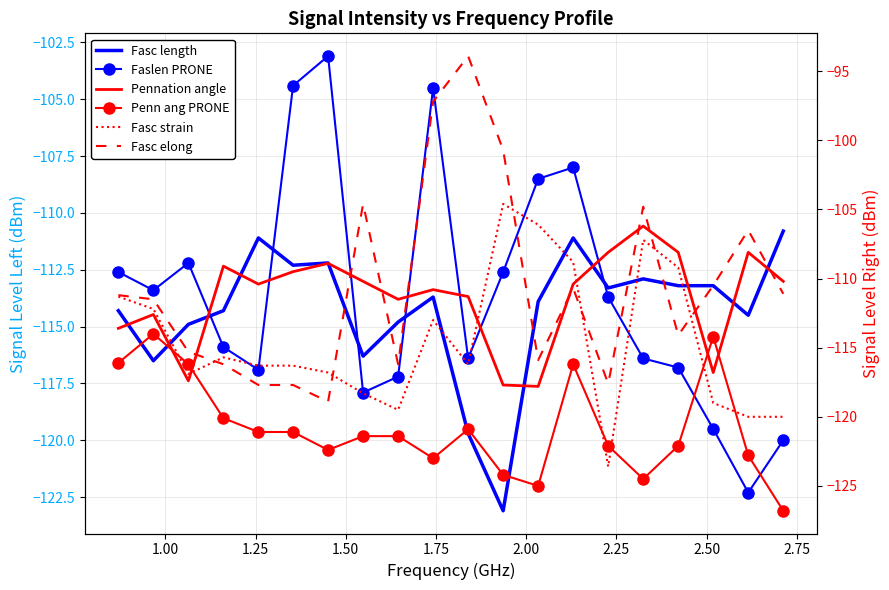

The Fasc strain series shows -51.4 at 1.50. True or false?

False